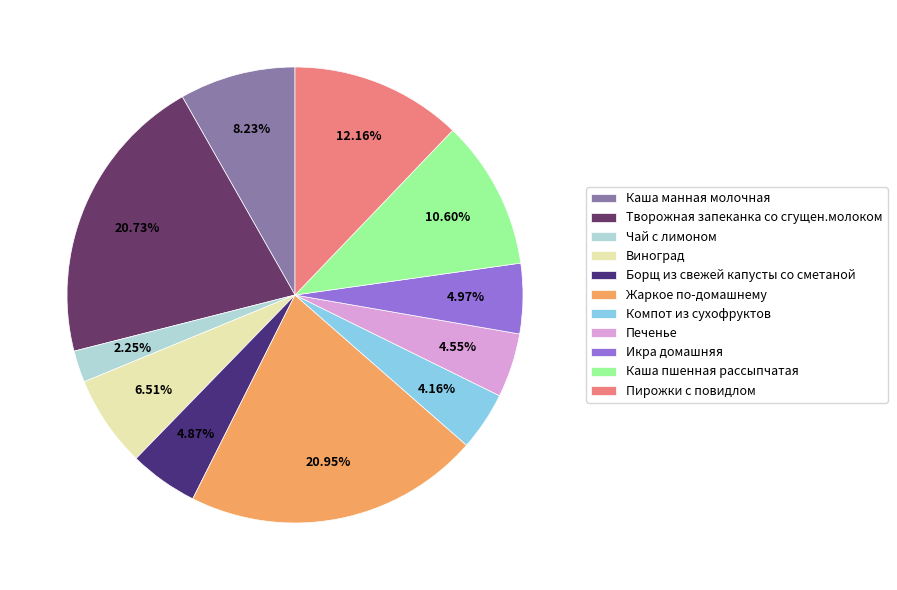

Is it true that Виноград is 7% of the pie?

True